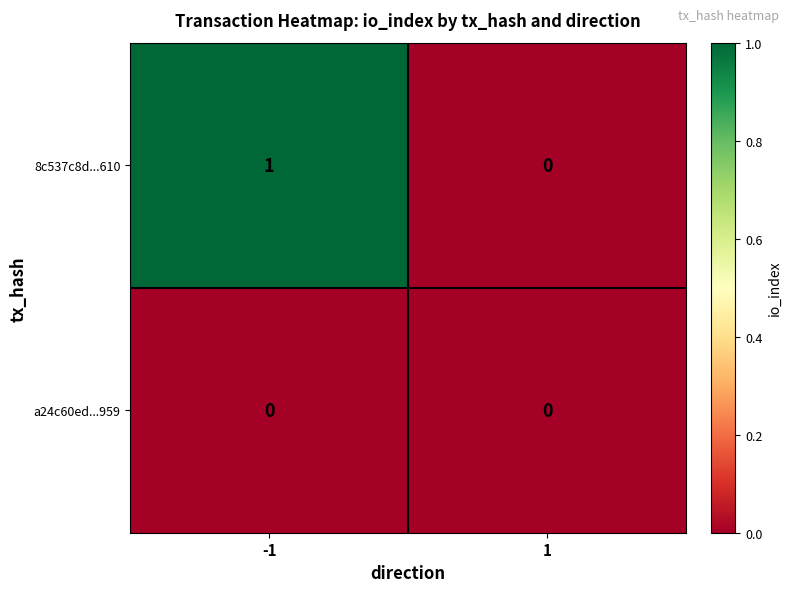

Is it true that 8c537c8d...610 equals 1 at -1?

True